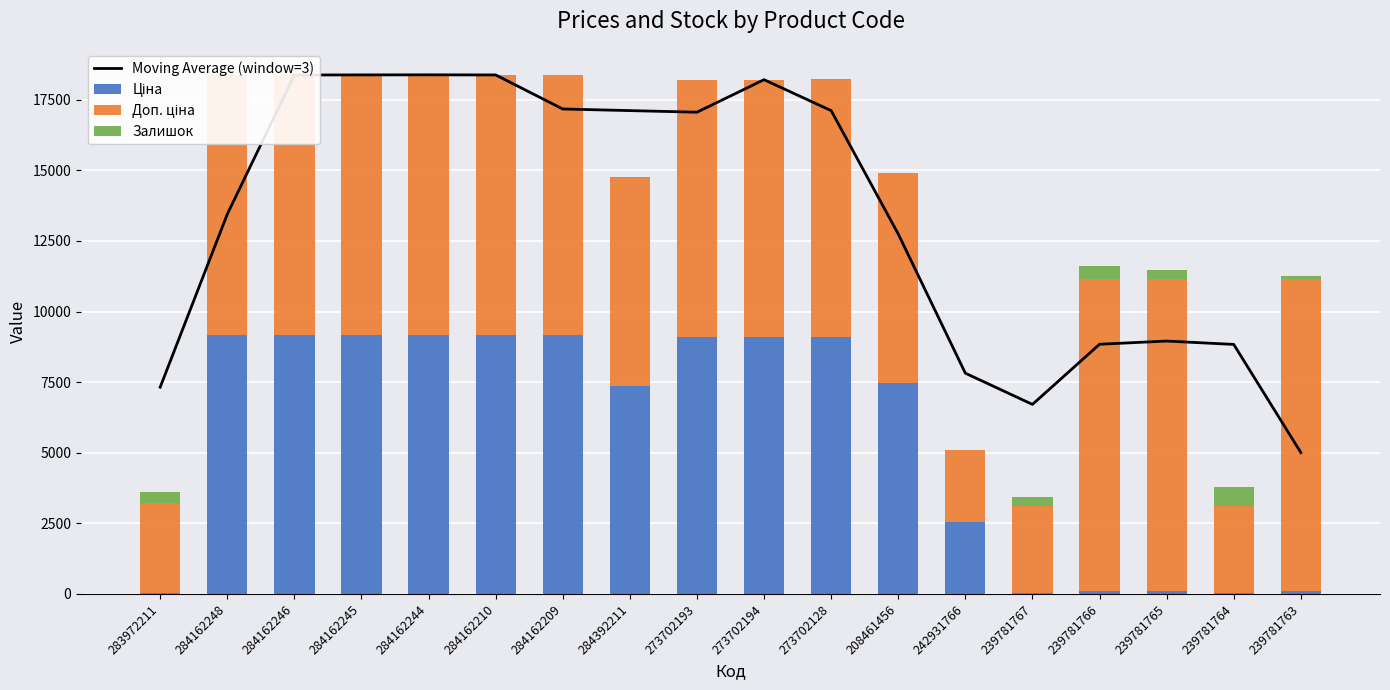

What is the difference between the highest and lowest values at 284162246?

18373.9